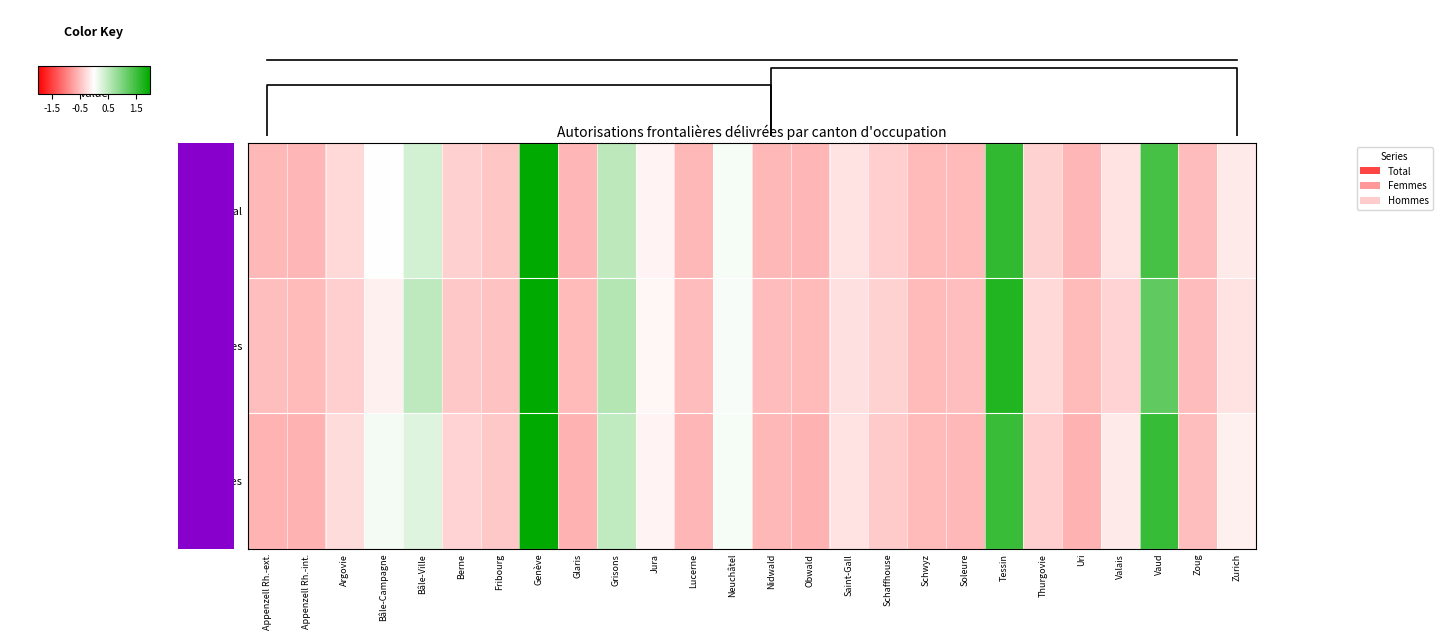

What is the greatest value displayed?

4.1